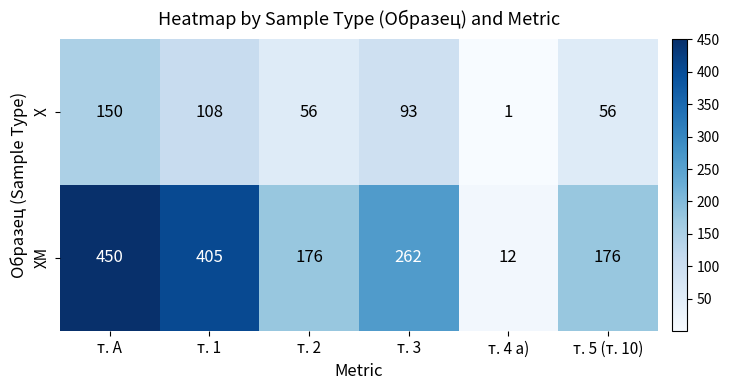

List the series in order of their overall mean, lowest first.

Х, ХМ